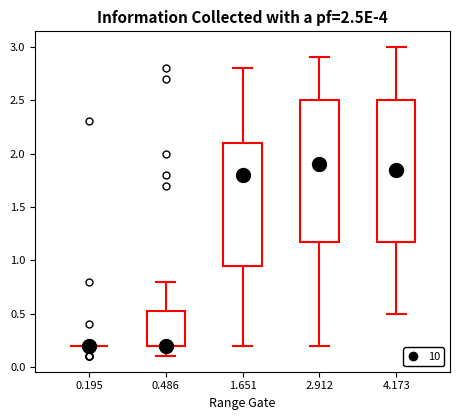

Reading left to right, transcribe this box plot: for each box, give where its median line is, the range the box spans, and where its two whiskers end, as read against the y-axis. The values are not printed on the chart, so give them approximately, as read against the axis.

0.195: box collapsed to a line at 0.20, whiskers 0.20 to 0.20
0.486: median 0.20 (drawn on the box's lower edge), box 0.20 to 0.55, whiskers 0.10 to 0.80
1.651: median 1.80, box 0.95 to 2.10, whiskers 0.20 to 2.80
2.912: median 1.90, box 1.20 to 2.50, whiskers 0.20 to 2.90
4.173: median 1.85, box 1.20 to 2.50, whiskers 0.50 to 3.00